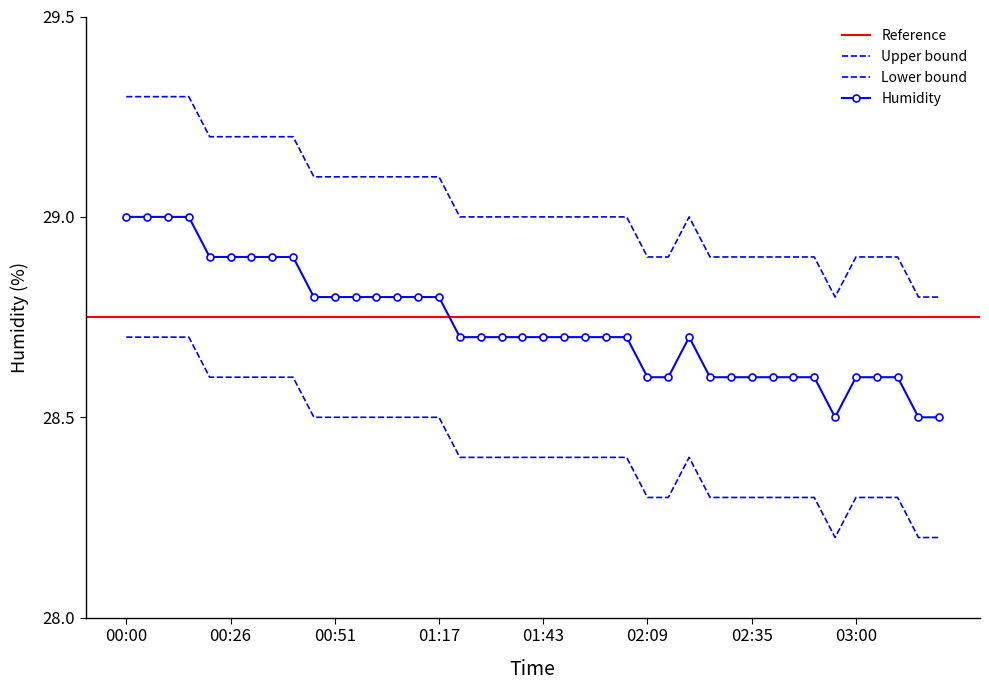

Which category has the highest value in the Humidity series?

00:00